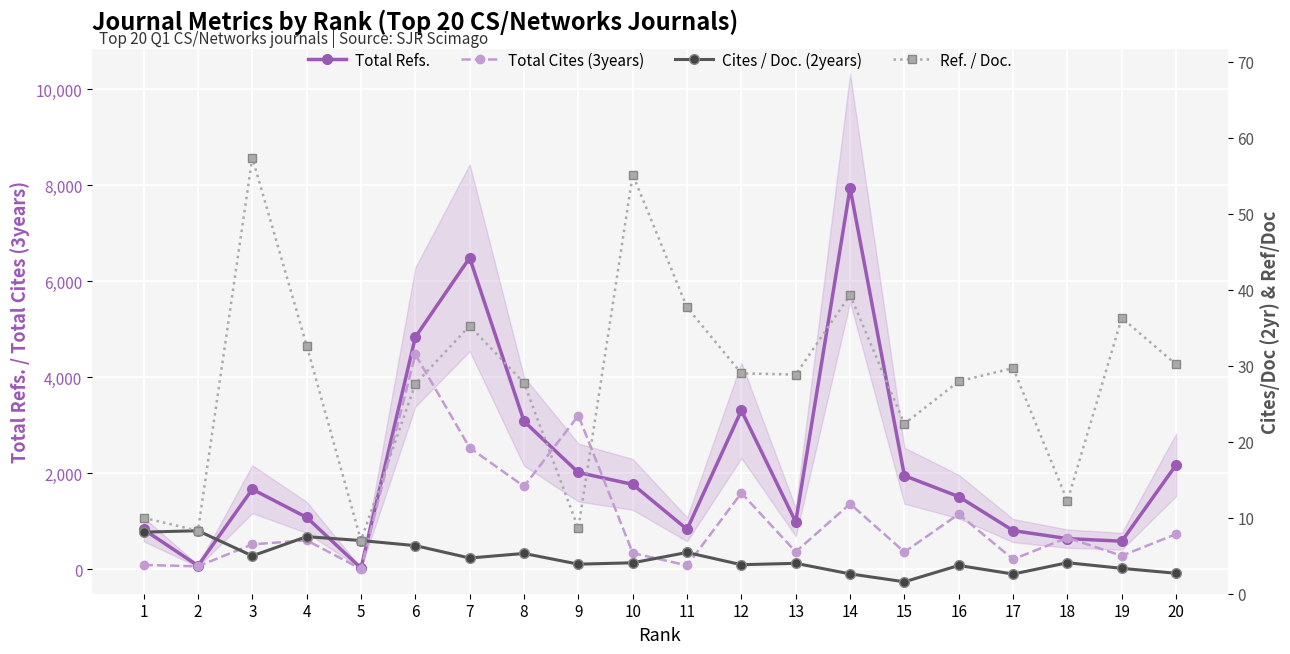

Reading left to right, what are all the values shown in this chart?

Total Refs.: 1=827.0	2=70.0	3=1664.0	4=1078.0	5=21.0	6=4833.0	7=6487.0	8=3079.0	9=2013.0	10=1765.0	11=829.0	12=3306.0	13=981.0	14=7943.0	15=1946.0	16=1510.0	17=802.0	18=635.0	19=581.0	20=2172.0
Total Cites (3years): 1=86.0	2=58.0	3=515.0	4=600.0	5=3.0	6=4473.0	7=2529.0	8=1723.0	9=3199.0	10=335.0	11=76.0	12=1585.0	13=360.0	14=1361.0	15=356.0	16=1146.0	17=205.0	18=654.0	19=277.0	20=730.0
Cites / Doc. (2years): 1=8.1	2=8.3	3=5.0	4=7.5	5=7.0	6=6.3	7=4.7	8=5.3	9=3.9	10=4.1	11=5.4	12=3.8	13=4.0	14=2.6	15=1.6	16=3.7	17=2.6	18=4.1	19=3.3	20=2.7
Ref. / Doc.: 1=10.0	2=8.3	3=57.4	4=32.7	5=7.0	6=27.6	7=35.3	8=27.7	9=8.6	10=55.2	11=37.7	12=29.0	13=28.9	14=39.3	15=22.4	16=28.0	17=29.7	18=12.2	19=36.3	20=30.2